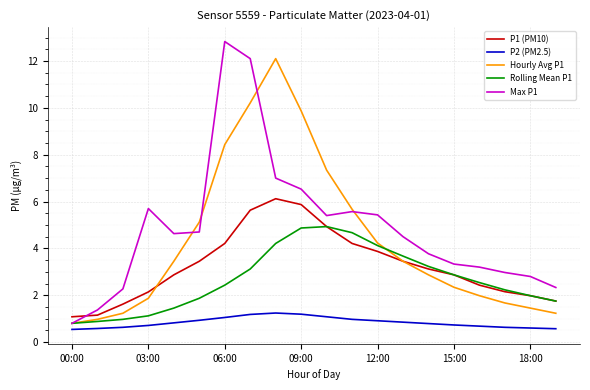

Rank the series by their maximum value, from highest to lowest.

Max P1, Hourly Avg P1, P1 (PM10), Rolling Mean P1, P2 (PM2.5)